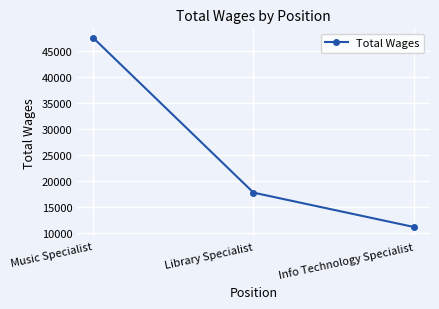

What is the ratio of the value at Info Technology Specialist to the value at Music Specialist?

0.2